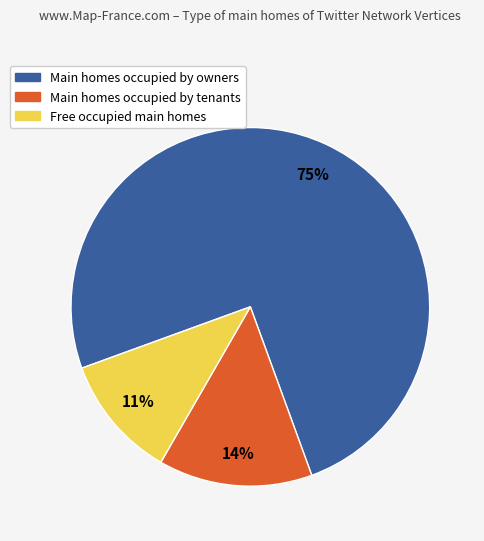

To the nearest percent, what is the average slice percentage?

33%